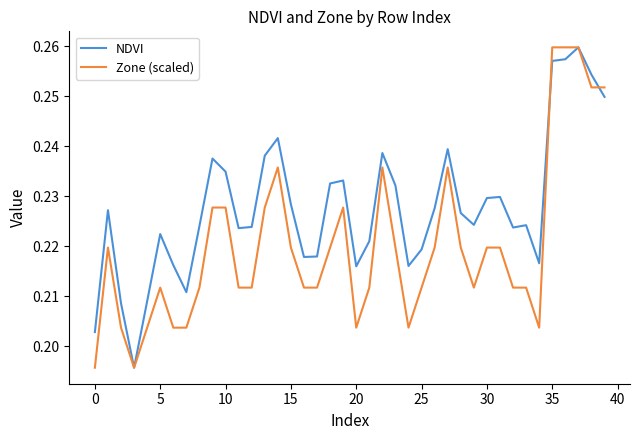

Which series has the largest total across all categories?

NDVI